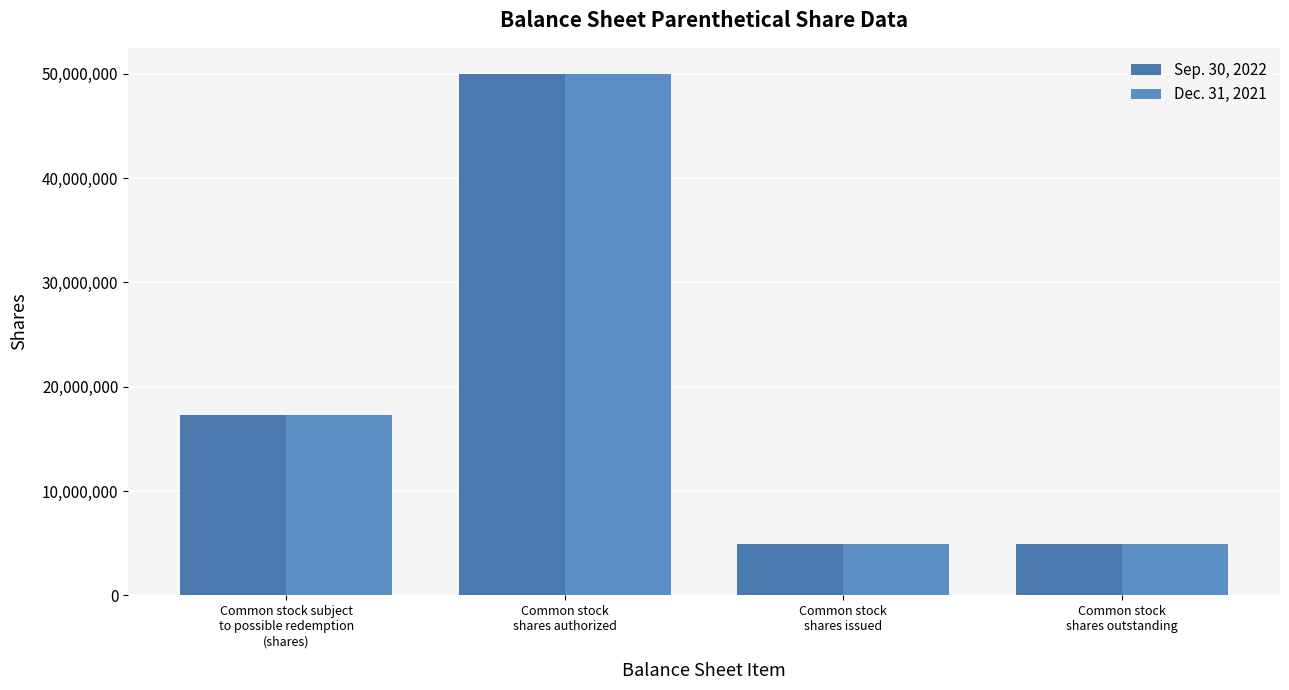

Which series has the largest range (max minus min)?

Sep. 30, 2022